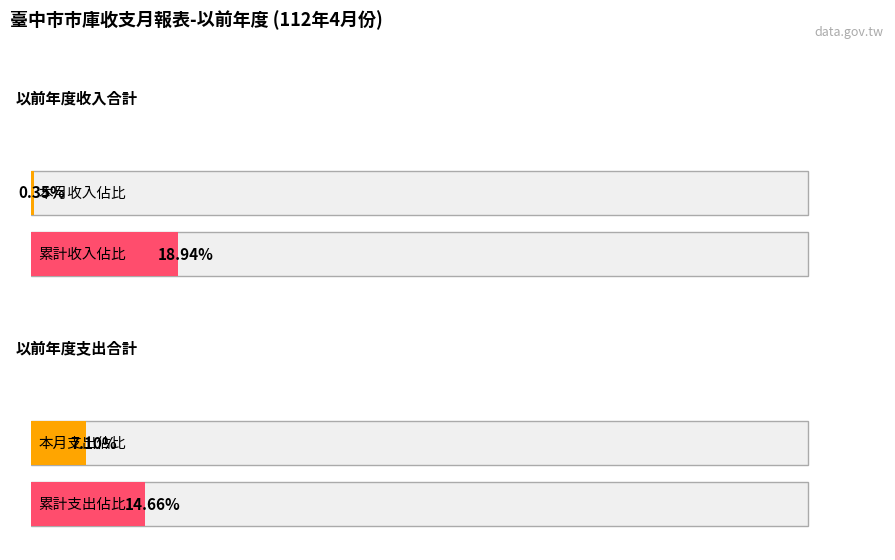

Rank the categories by 本月底收入累計 value from highest to lowest.

以前年度收入合計, 以前年度支出合計